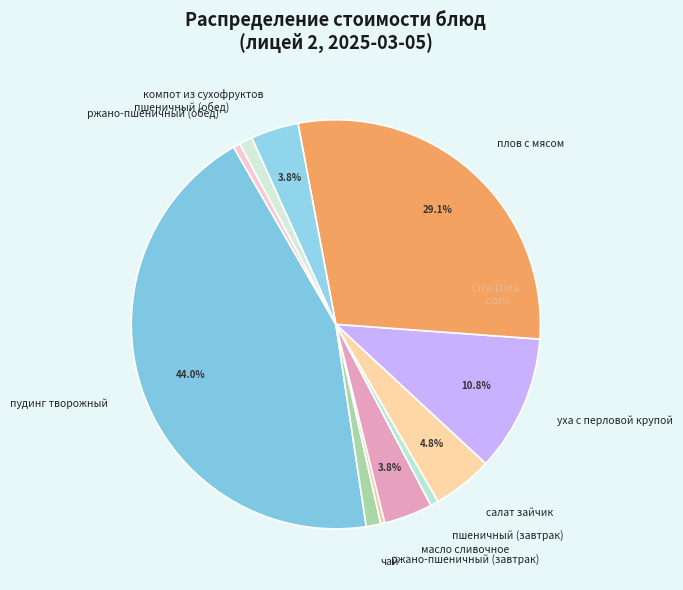

Does any single category account for the majority?

No